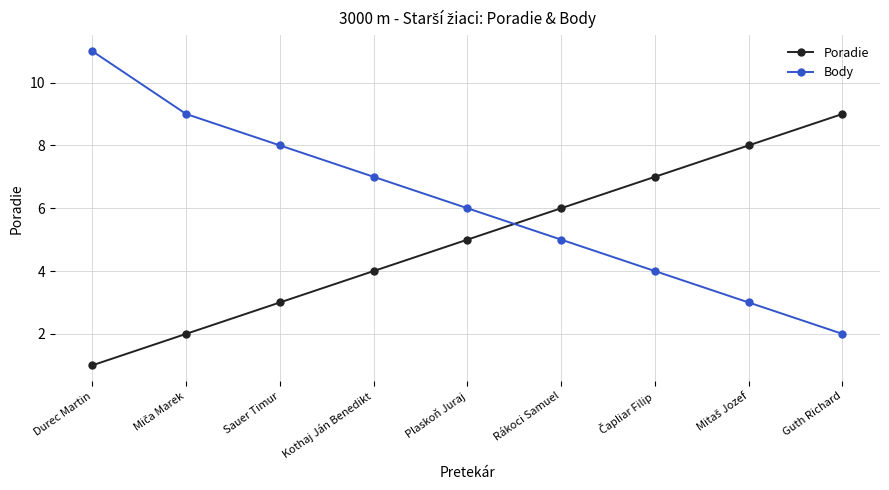

What position from the left is Durec Martin?

1